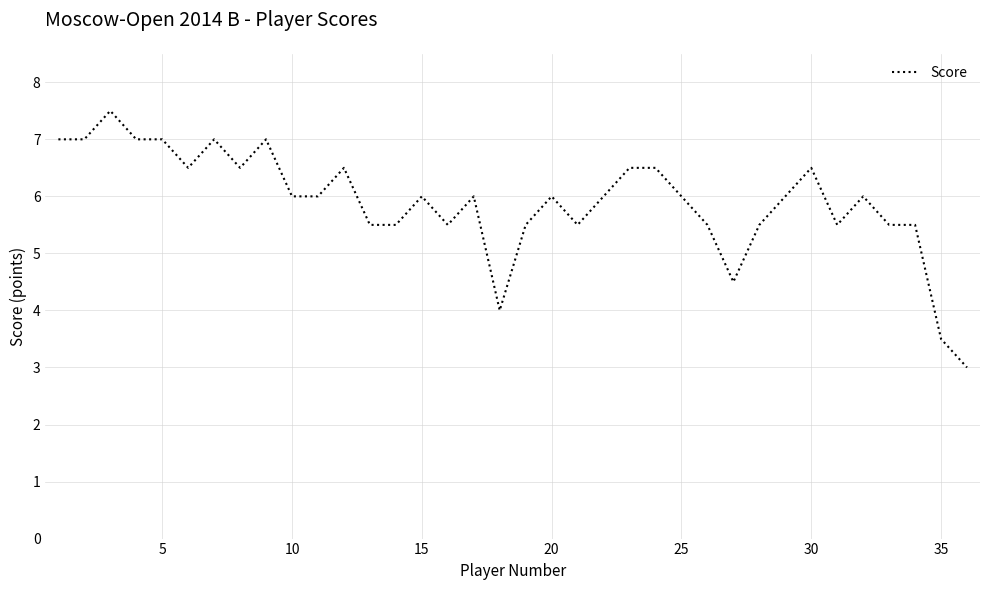

What is the maximum value shown in the chart?

7.5